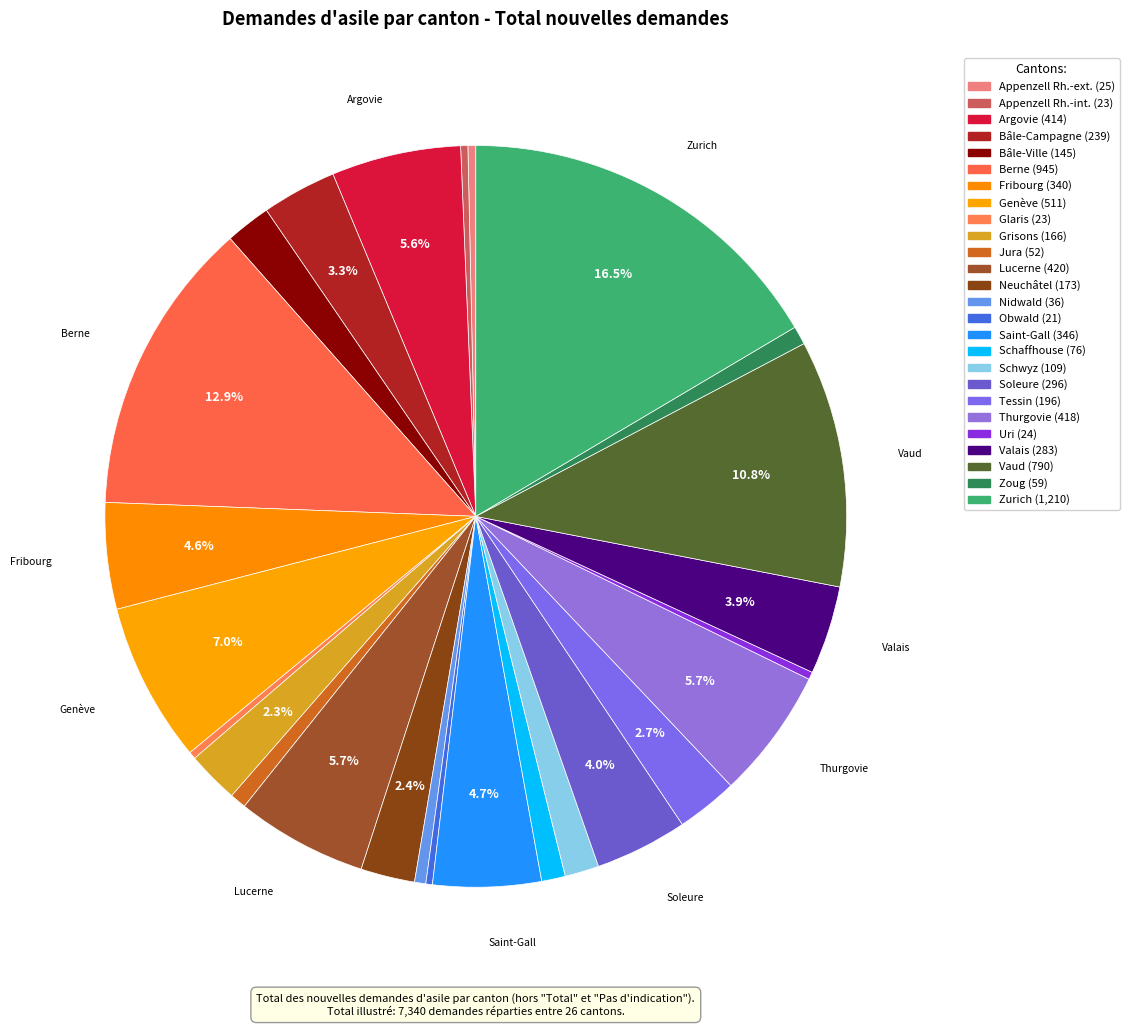

What percentage is the Schwyz slice, to the nearest percent?

1%